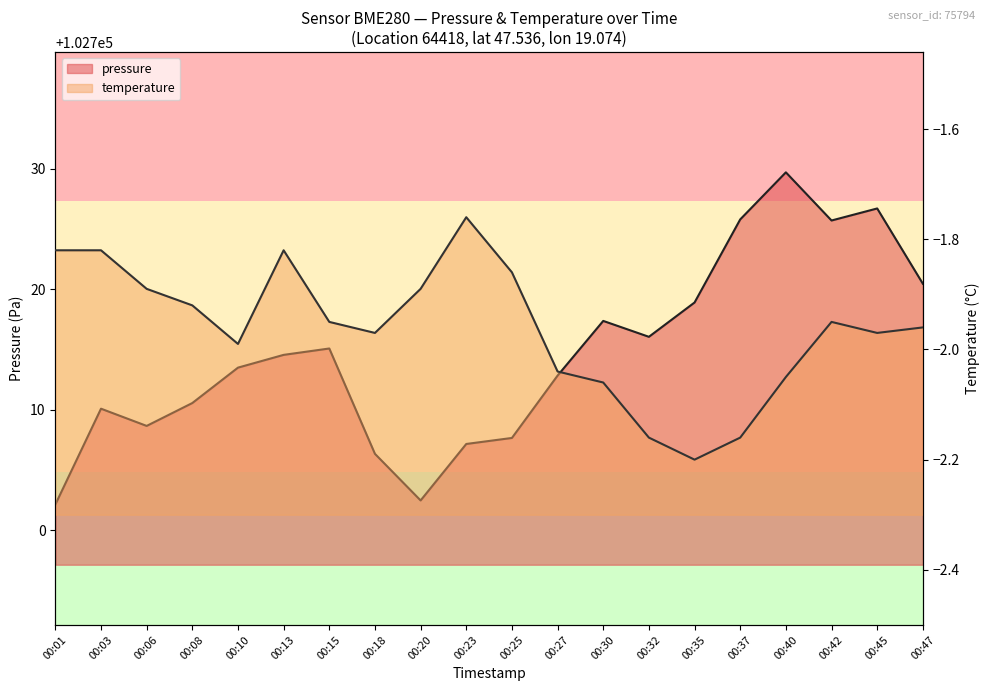

What is the minimum value shown in the chart?

-2.2